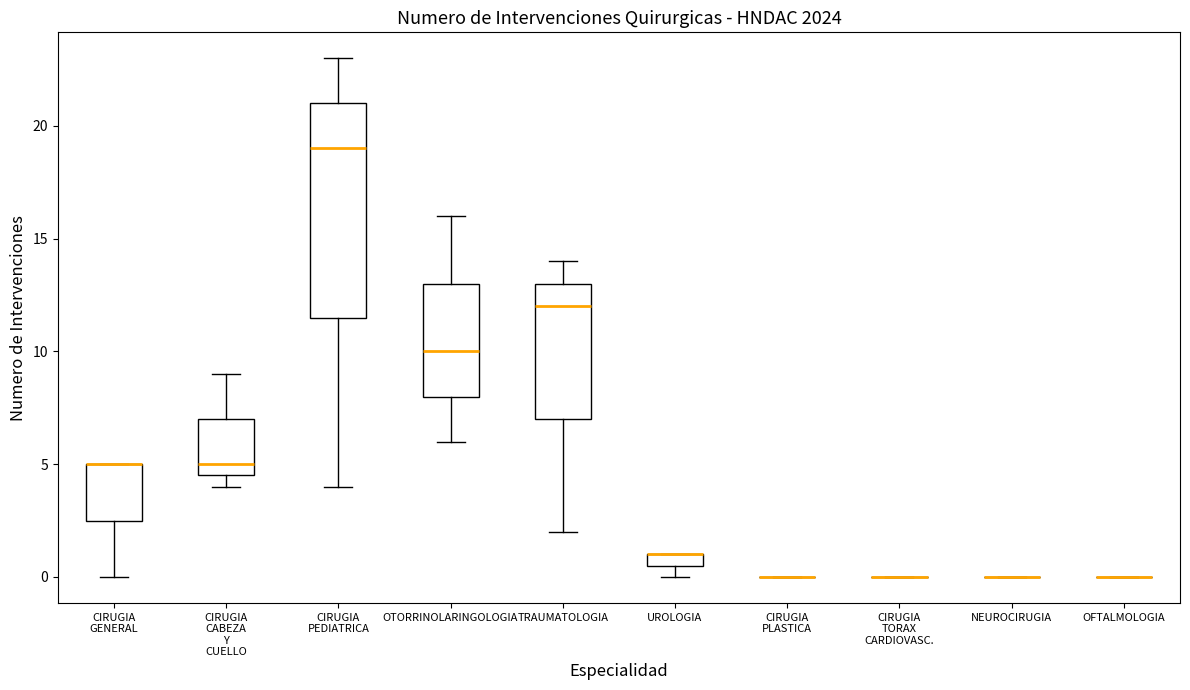

Where is the lower edge of the box for CIRUGIA CABEZA Y CUELLO on the y-axis? The values are not printed on the chart, so give them approximately, as read against the axis.

4.5